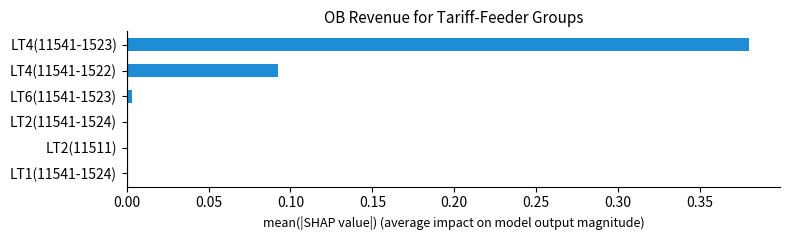

Does the chart contain stacked bars?

No